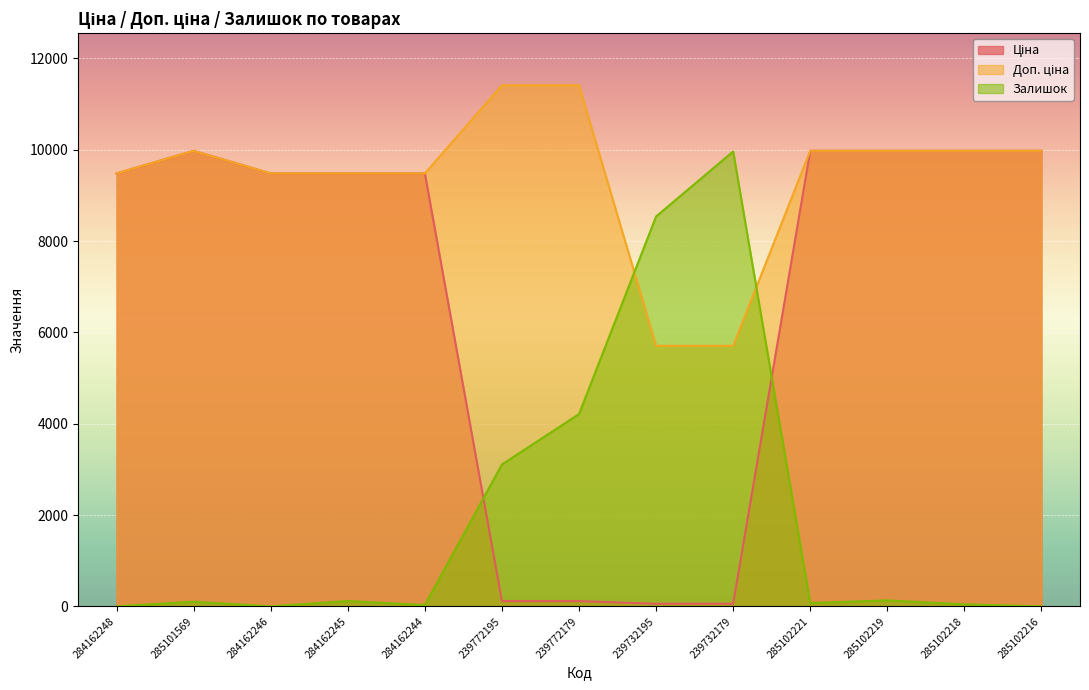

Count the number of categories in the chart.

13